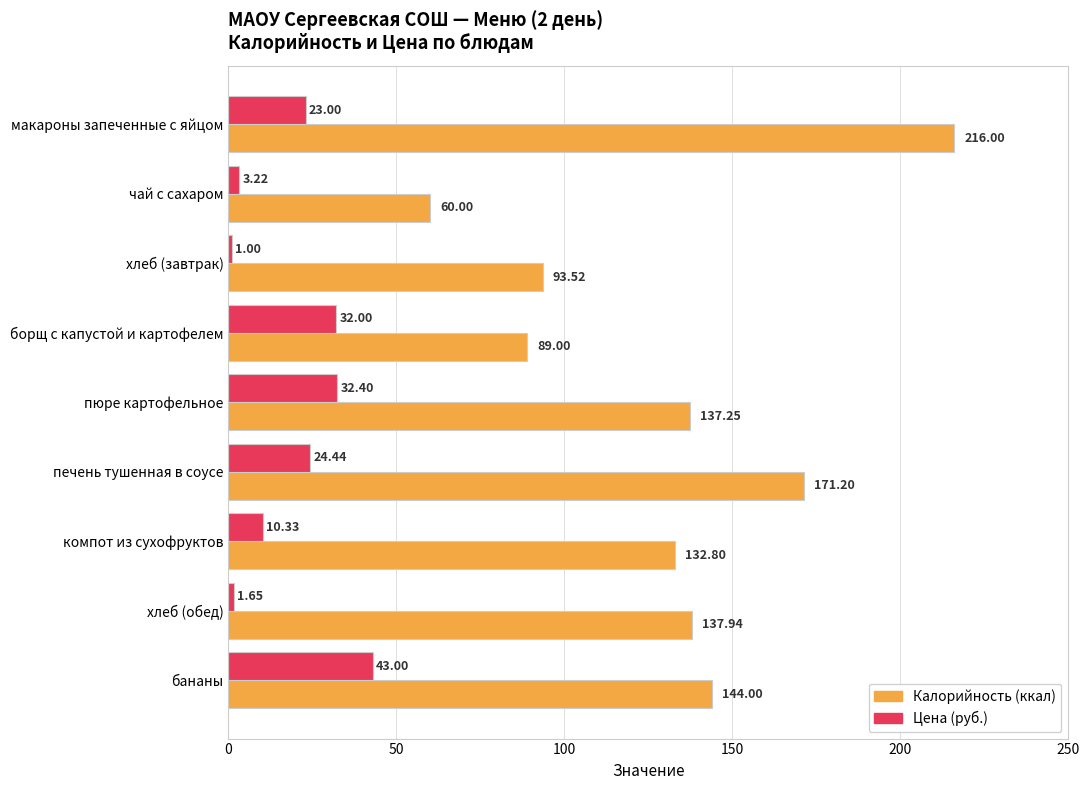

At which category does the chart reach its minimum across all series?

хлеб (завтрак)